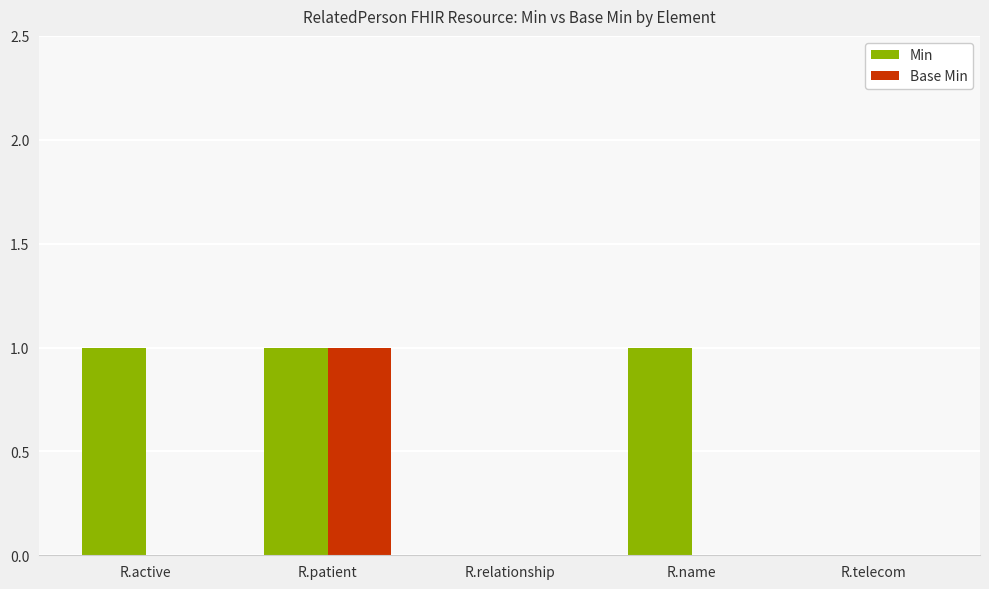

Count the number of data series in this chart.

2